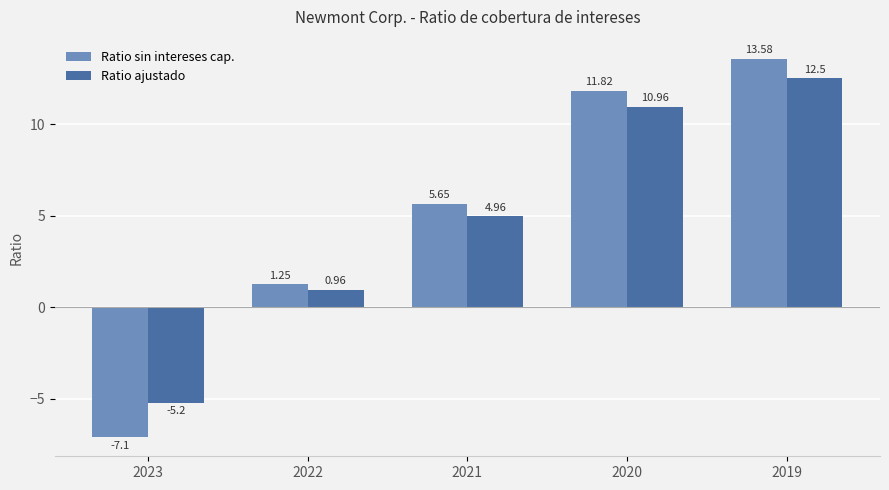

What is the average value of the Ratio ajustado series?

4.8